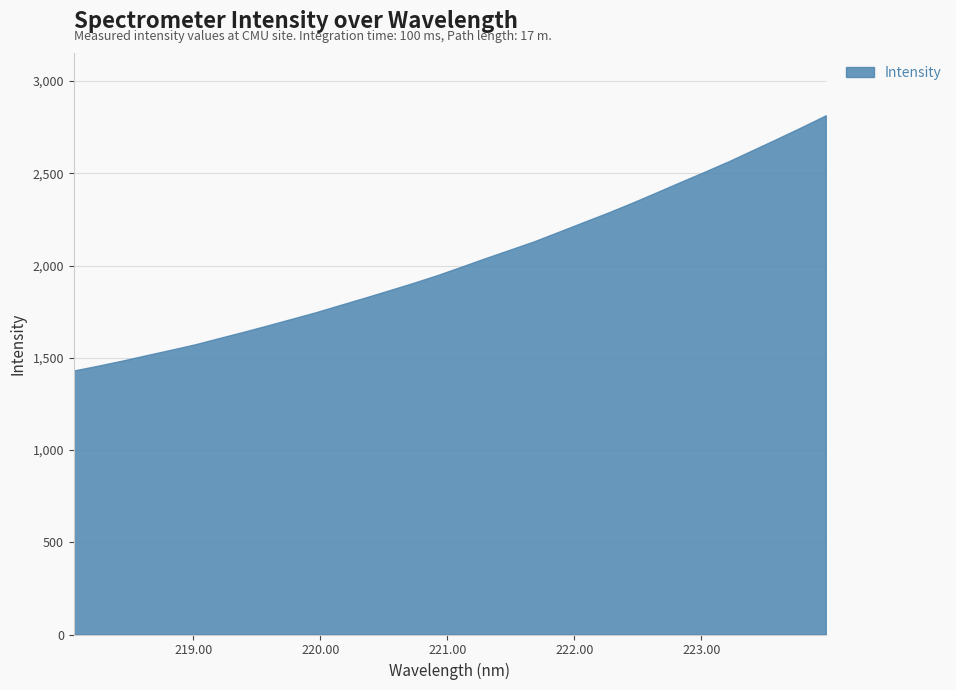

Which has a higher value, 222.263 or 218.0596?

222.263